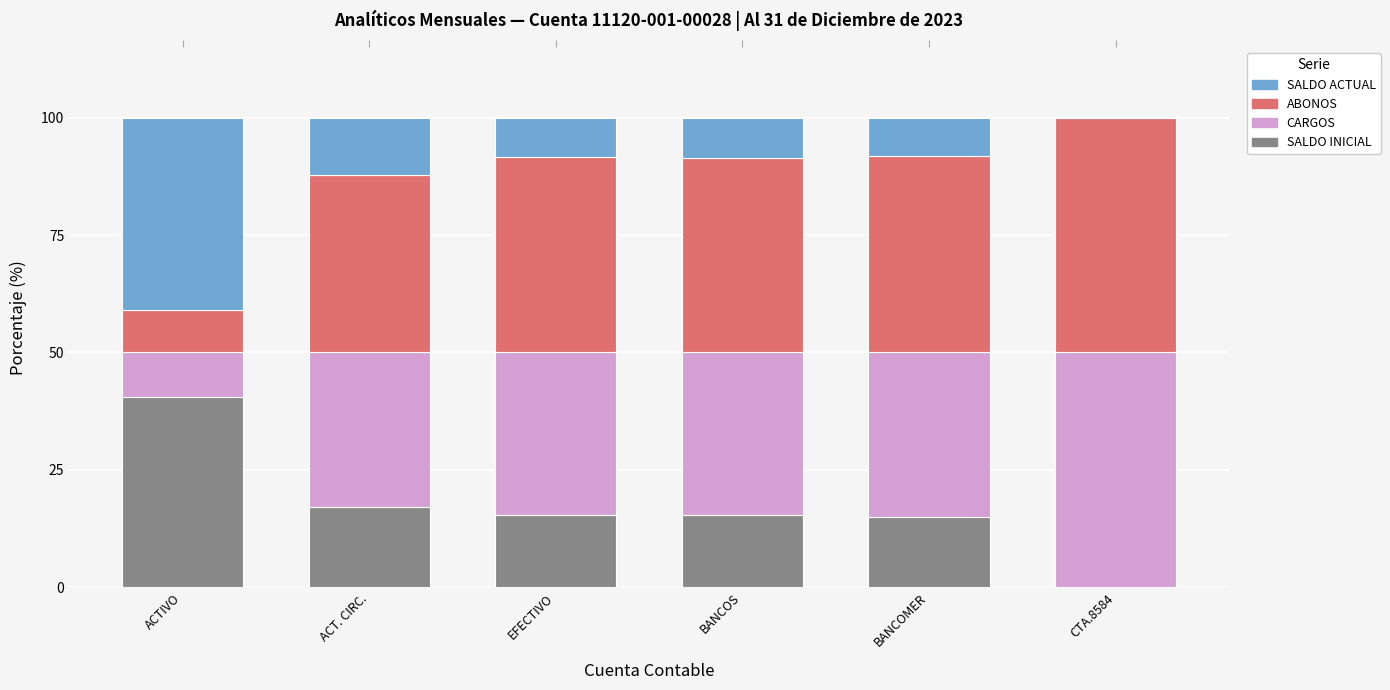

What are all the series names shown in the legend?

SALDO INICIAL, CARGOS, ABONOS, SALDO ACTUAL